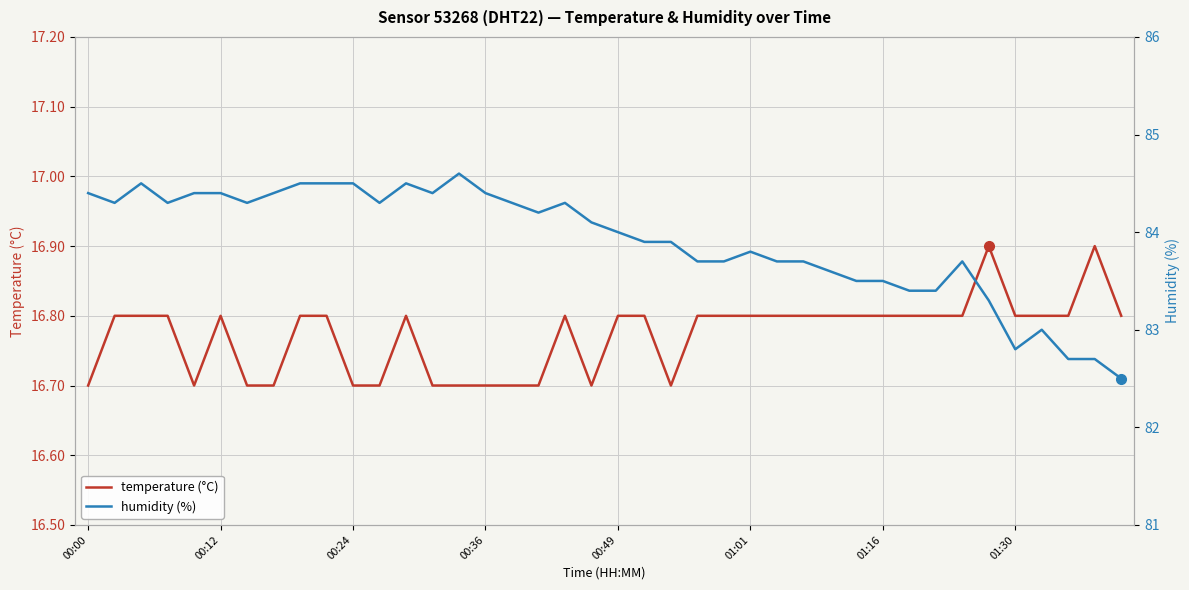

What is the sum of all humidity (%) values?

3356.1